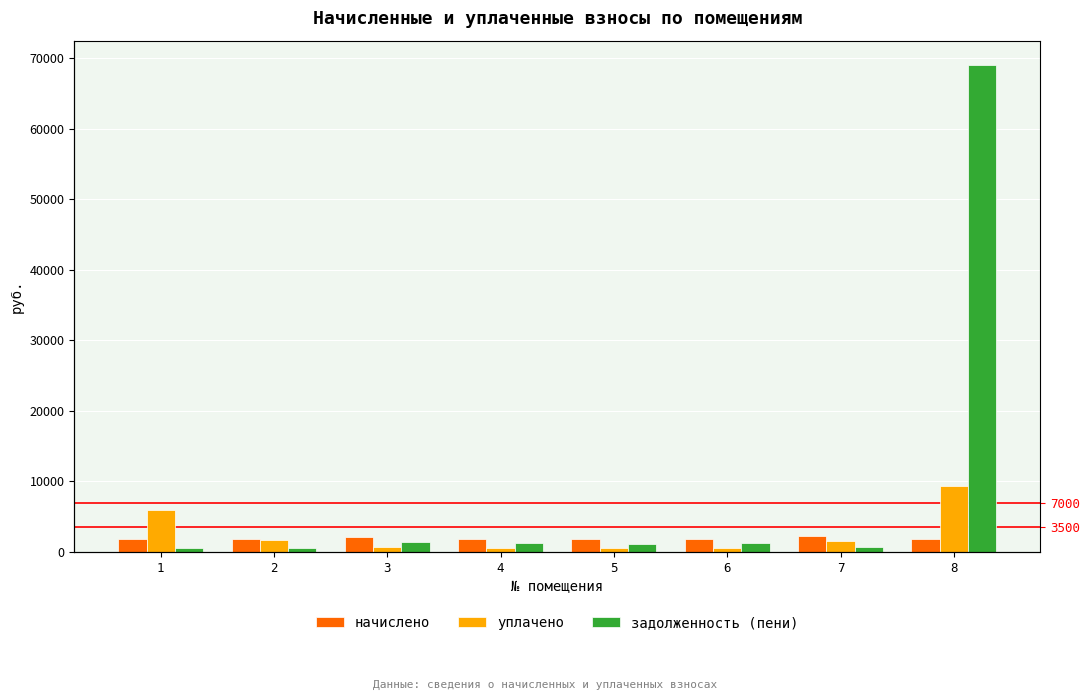

Is it true that уплачено equals 591.1 at 5?

True